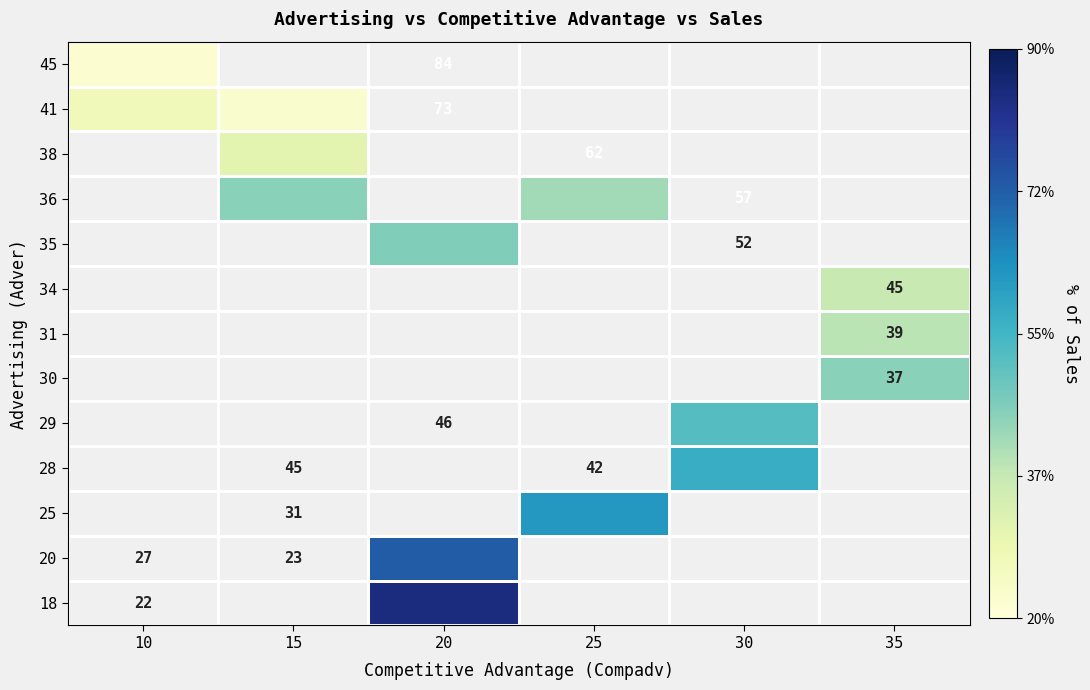

What is the spread (max minus min) of values at 10?

5.0